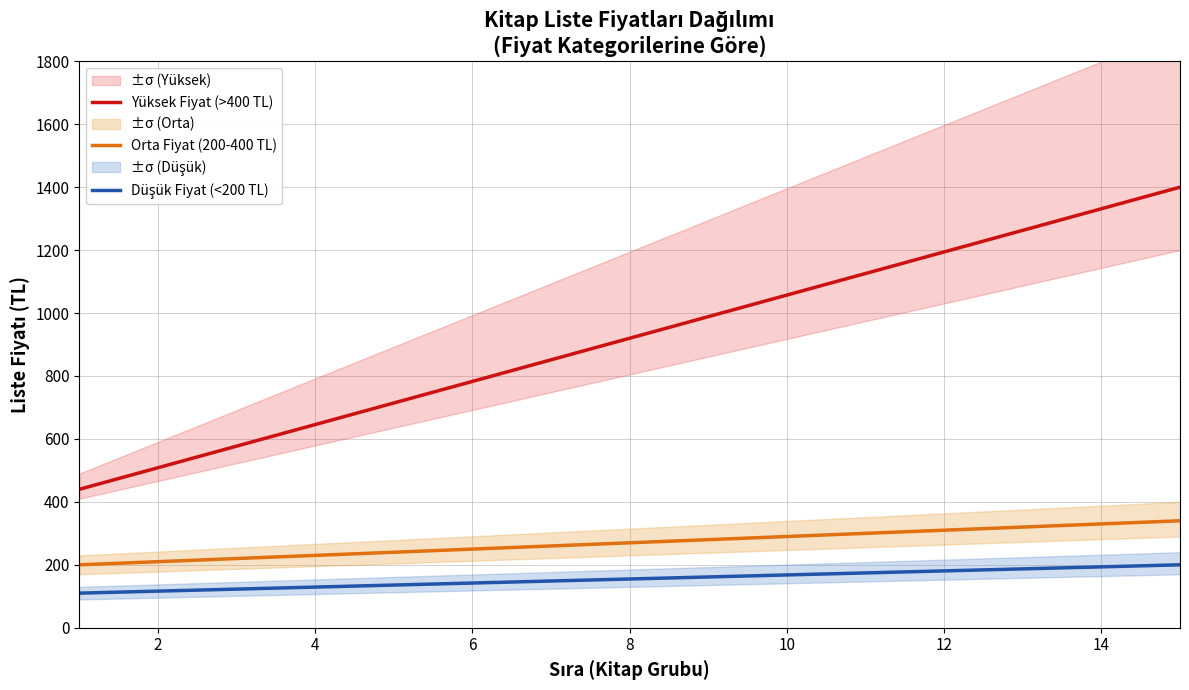

How many lines are shown in the chart?

3